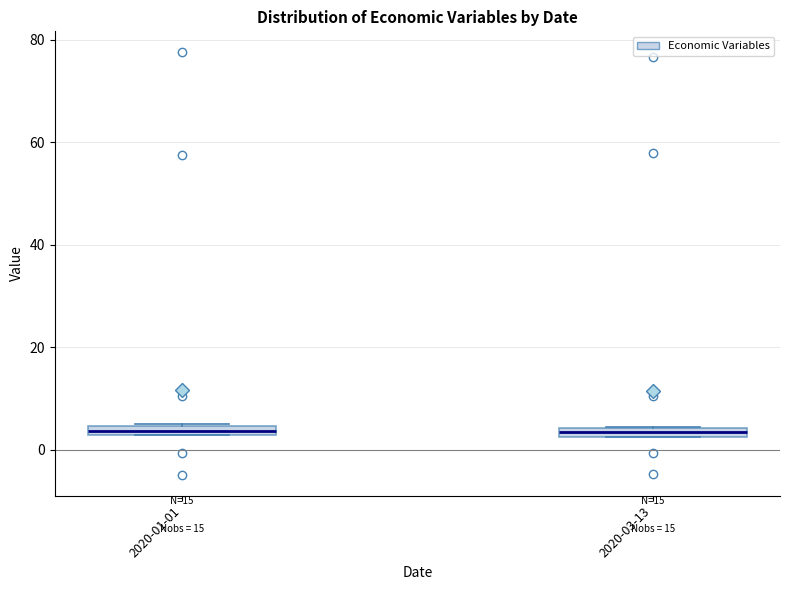

Where is the lower edge of the box for 2020-01-01 on the y-axis? The values are not printed on the chart, so give them approximately, as read against the axis.

2